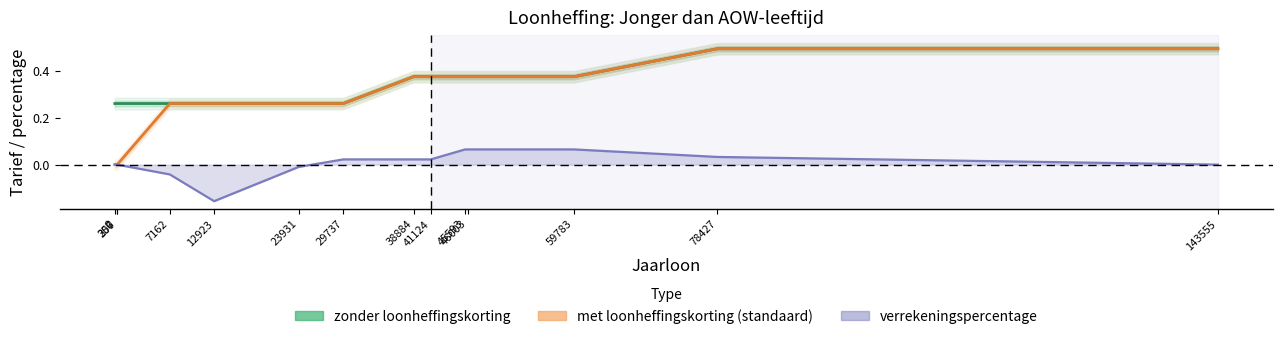

The zonder loonheffingskorting series shows 0.4 at 0. True or false?

False